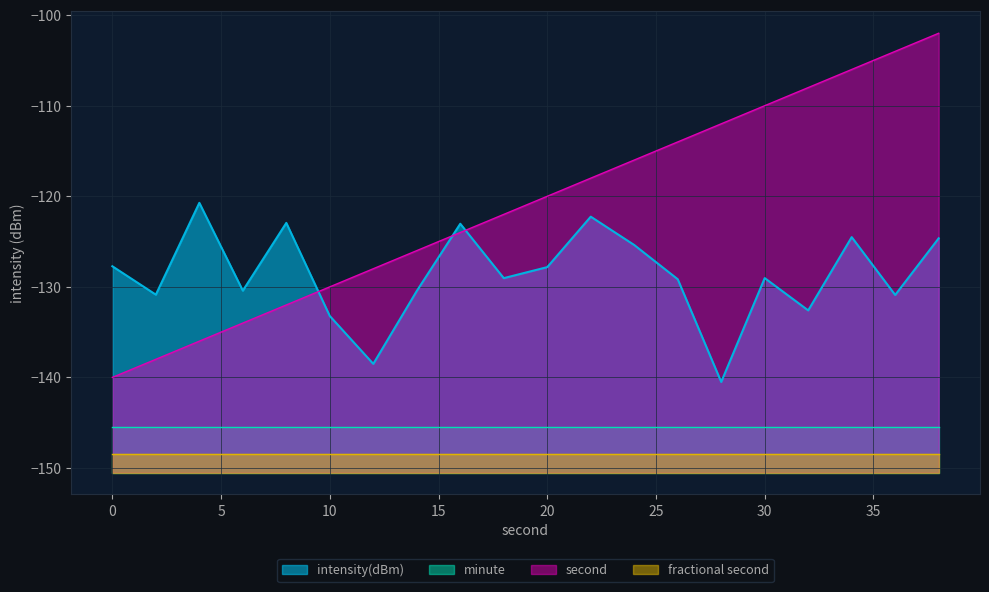

At which category does intensity(dBm) reach its first local peak?

4